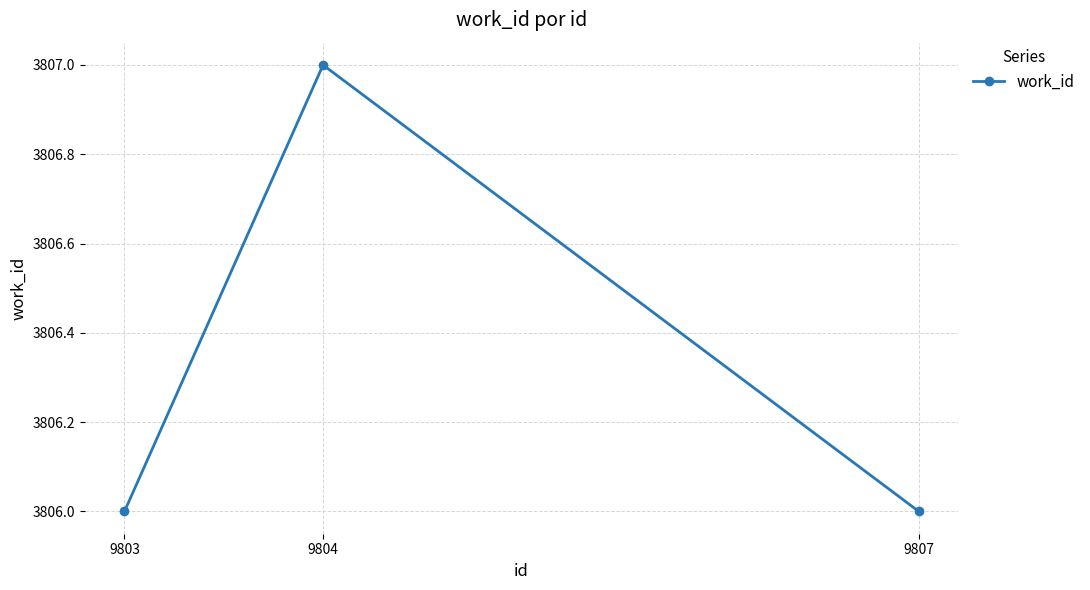

Is it true that the value at 9807 is 3806?

True